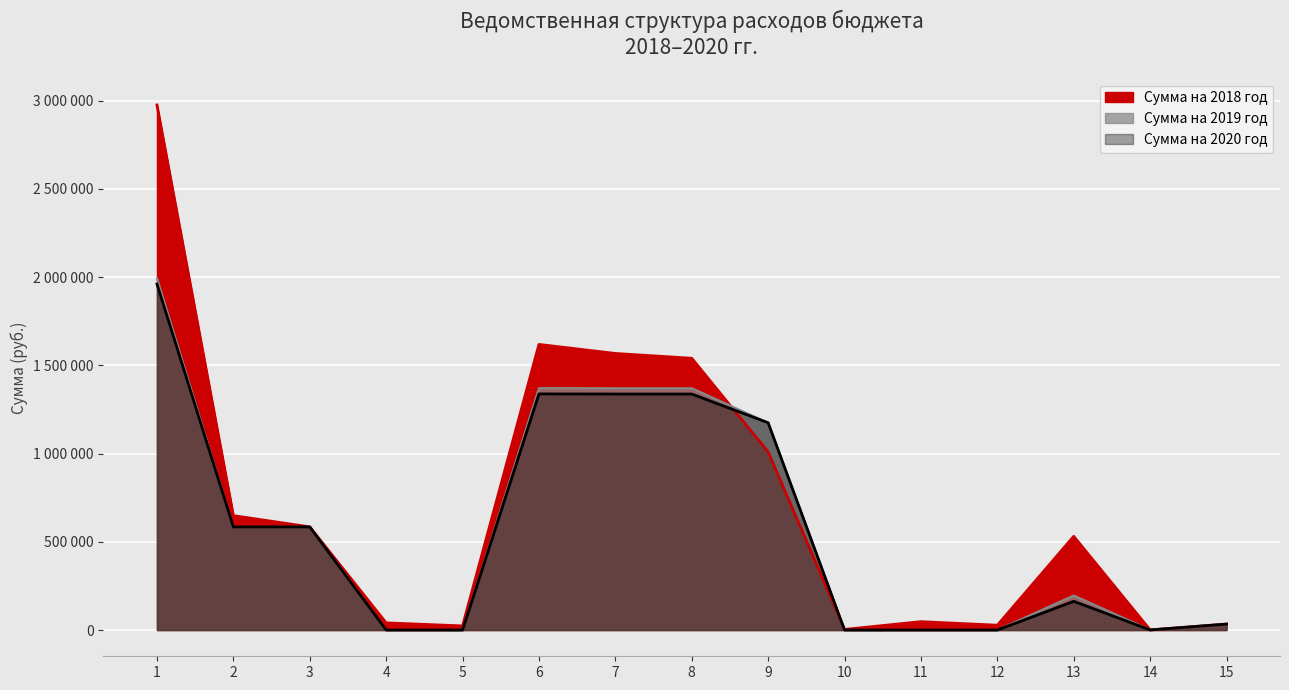

Which series has the largest total across all categories?

Сумма на 2018 год